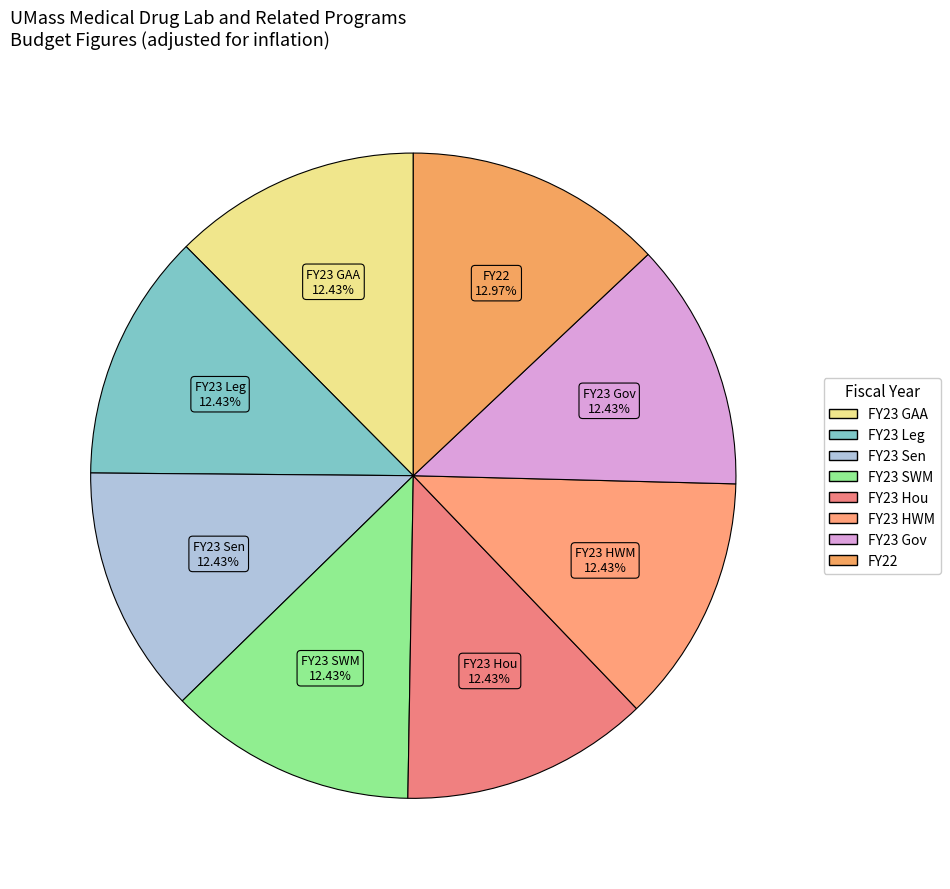

The FY23 Sen slice represents 6% of the pie. True or false?

False